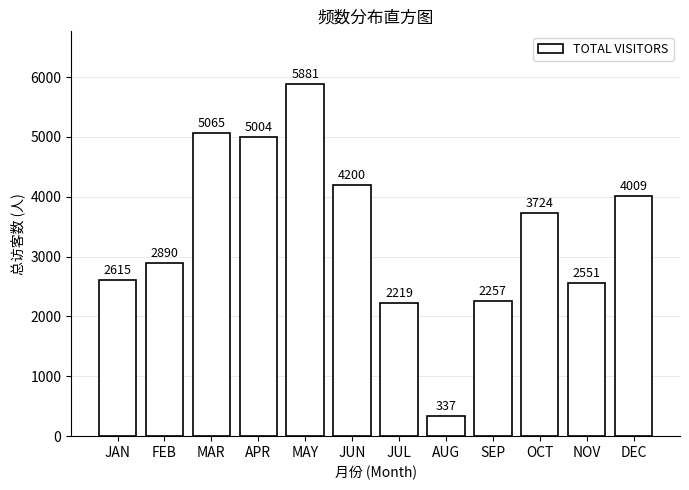

Where does the data first go above 3724?

MAR